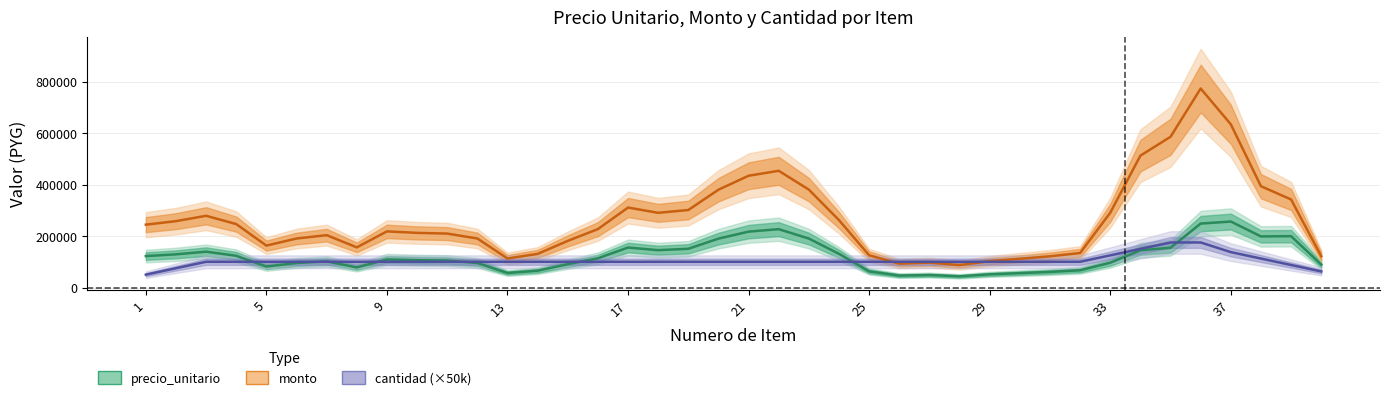

What is the smallest value displayed?

1